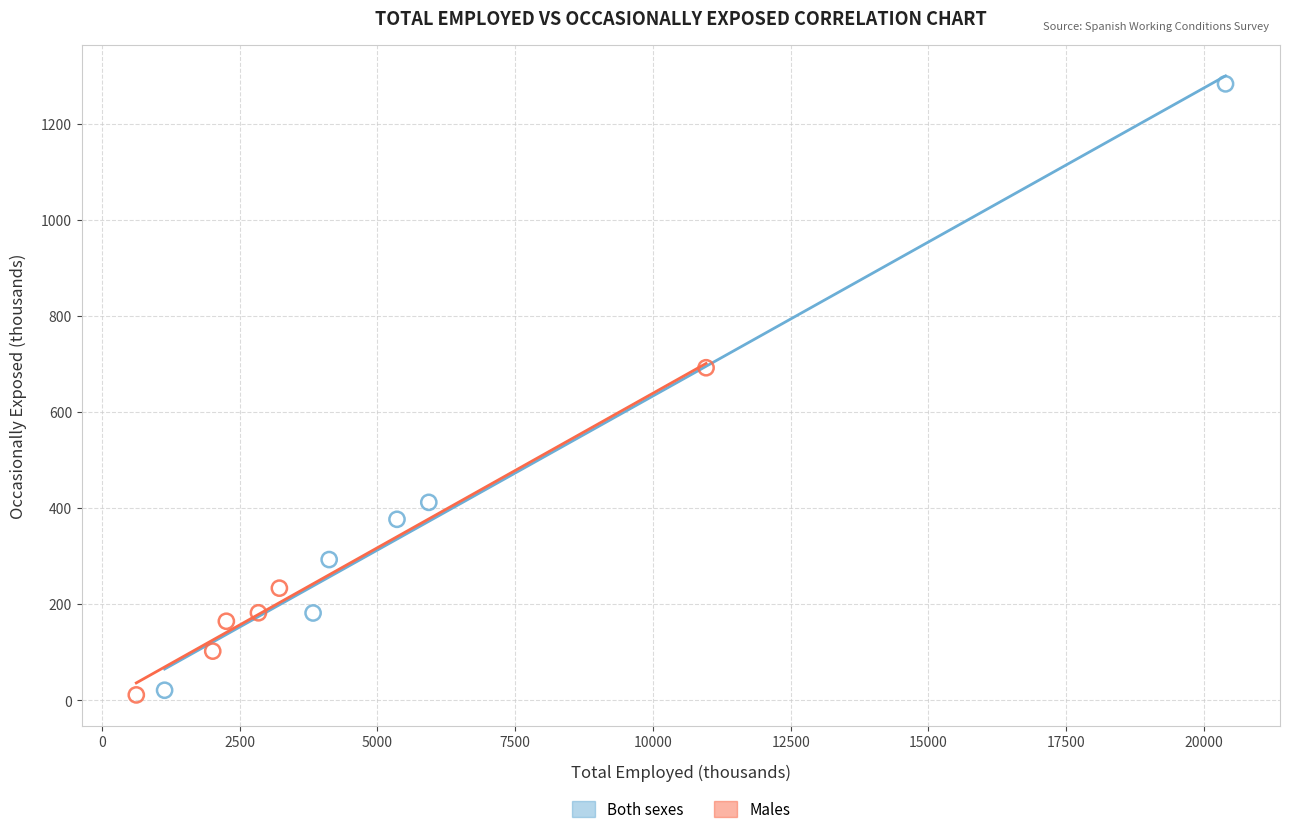

Which series has the largest Y range (max minus min)?

Both sexes